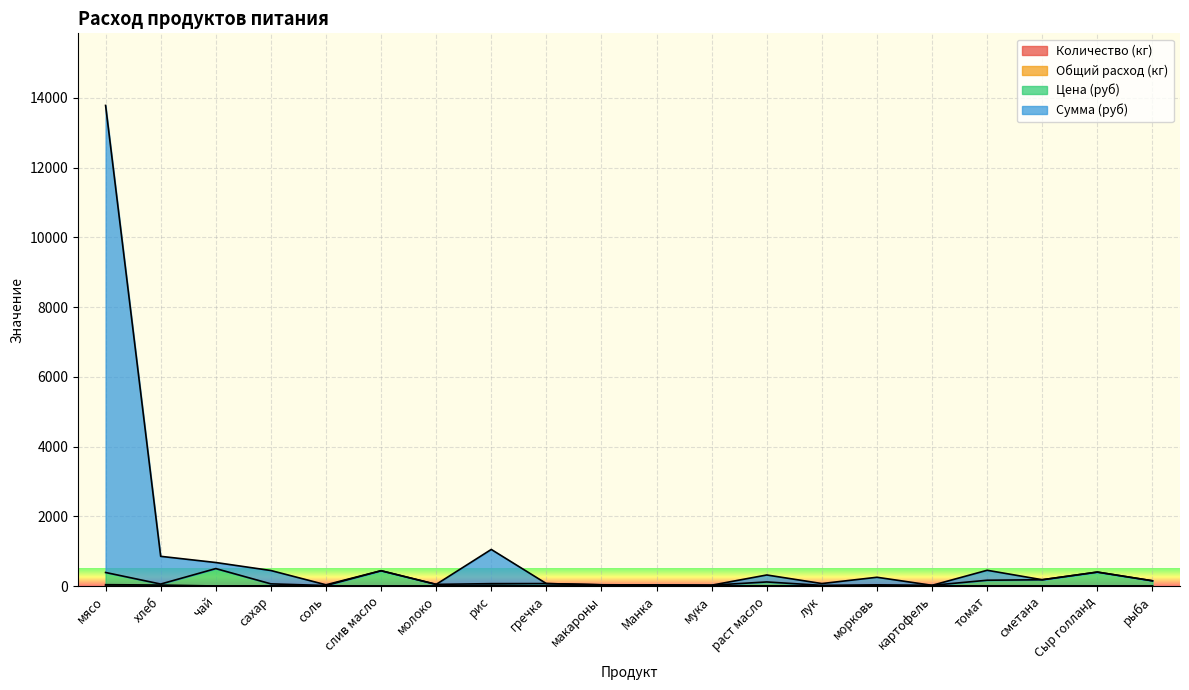

What is the minimum value for Сумма (руб)?

20.0